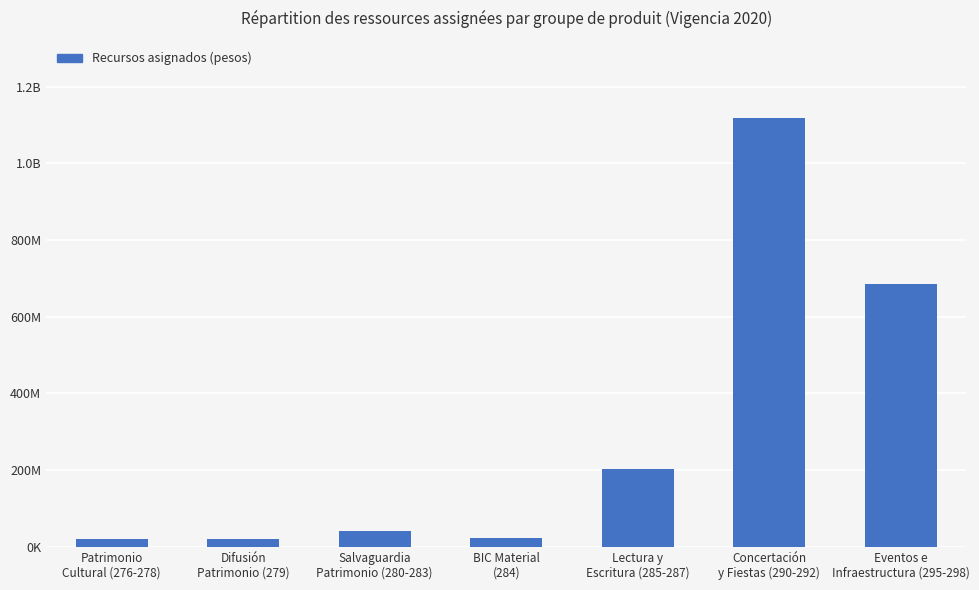

List the labels in order of value, largest first.

Concertación
y Fiestas (290-292), Eventos e
Infraestructura (295-298), Lectura y
Escritura (285-287), Salvaguardia
Patrimonio (280-283), BIC Material
(284), Patrimonio
Cultural (276-278), Difusión
Patrimonio (279)